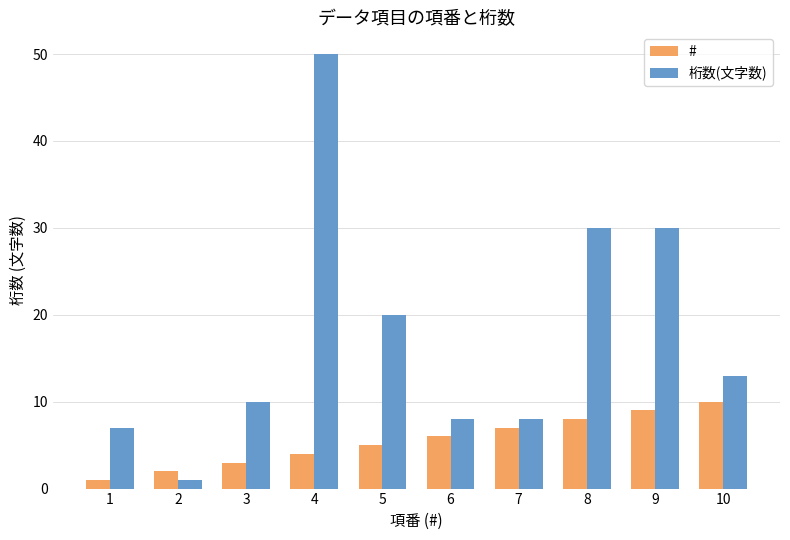

What is the minimum value shown in the chart?

1